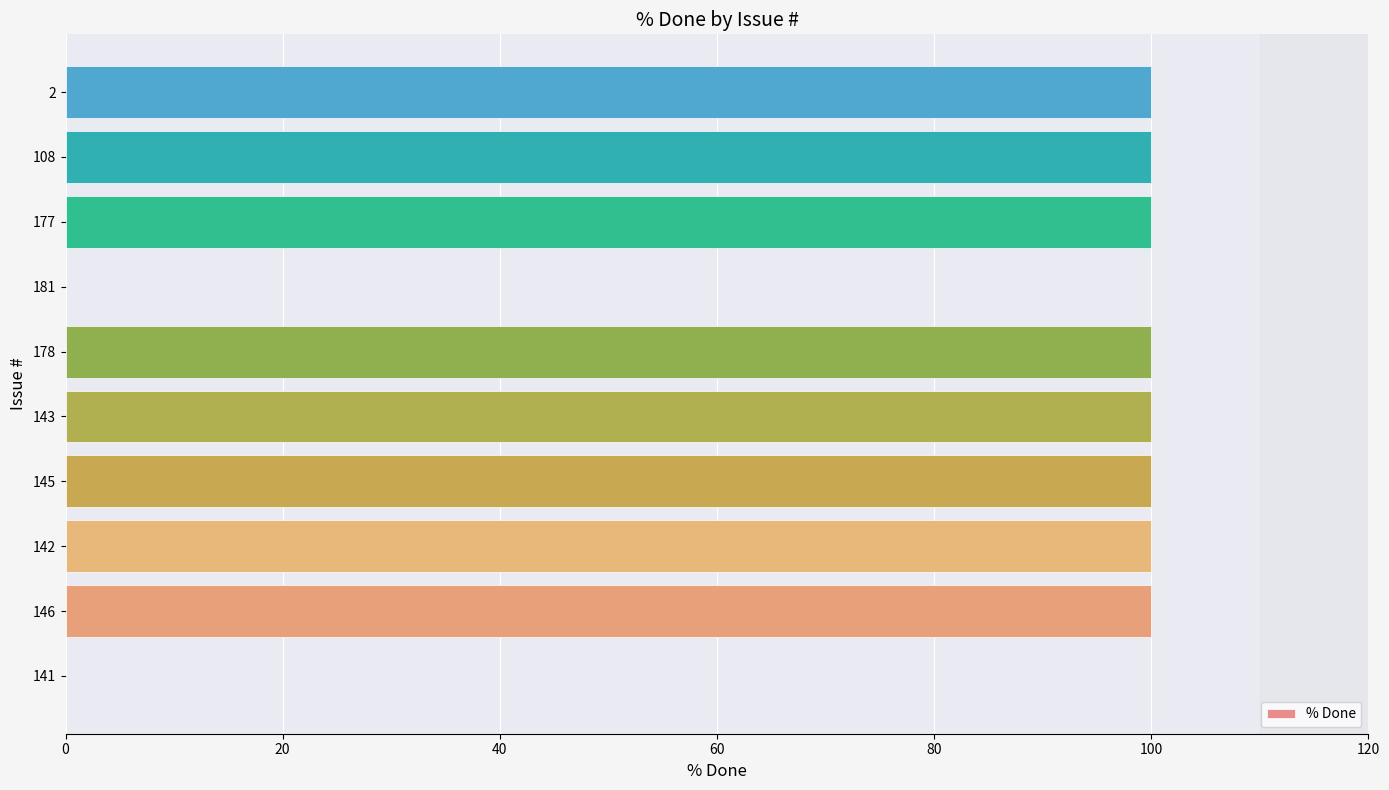

True or false: the data shows 100 at 177.

True